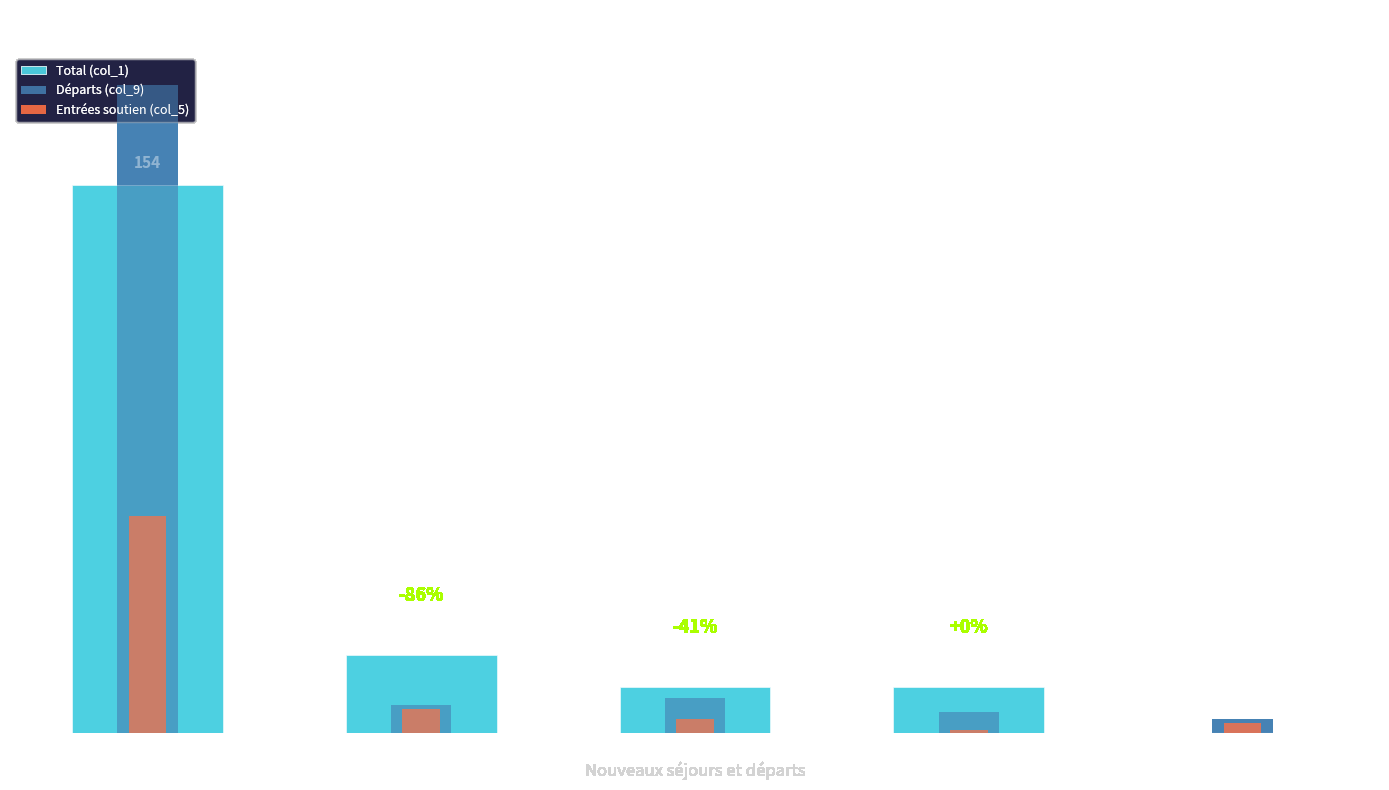

Which series has the widest spread of values?

Départs (col_9)